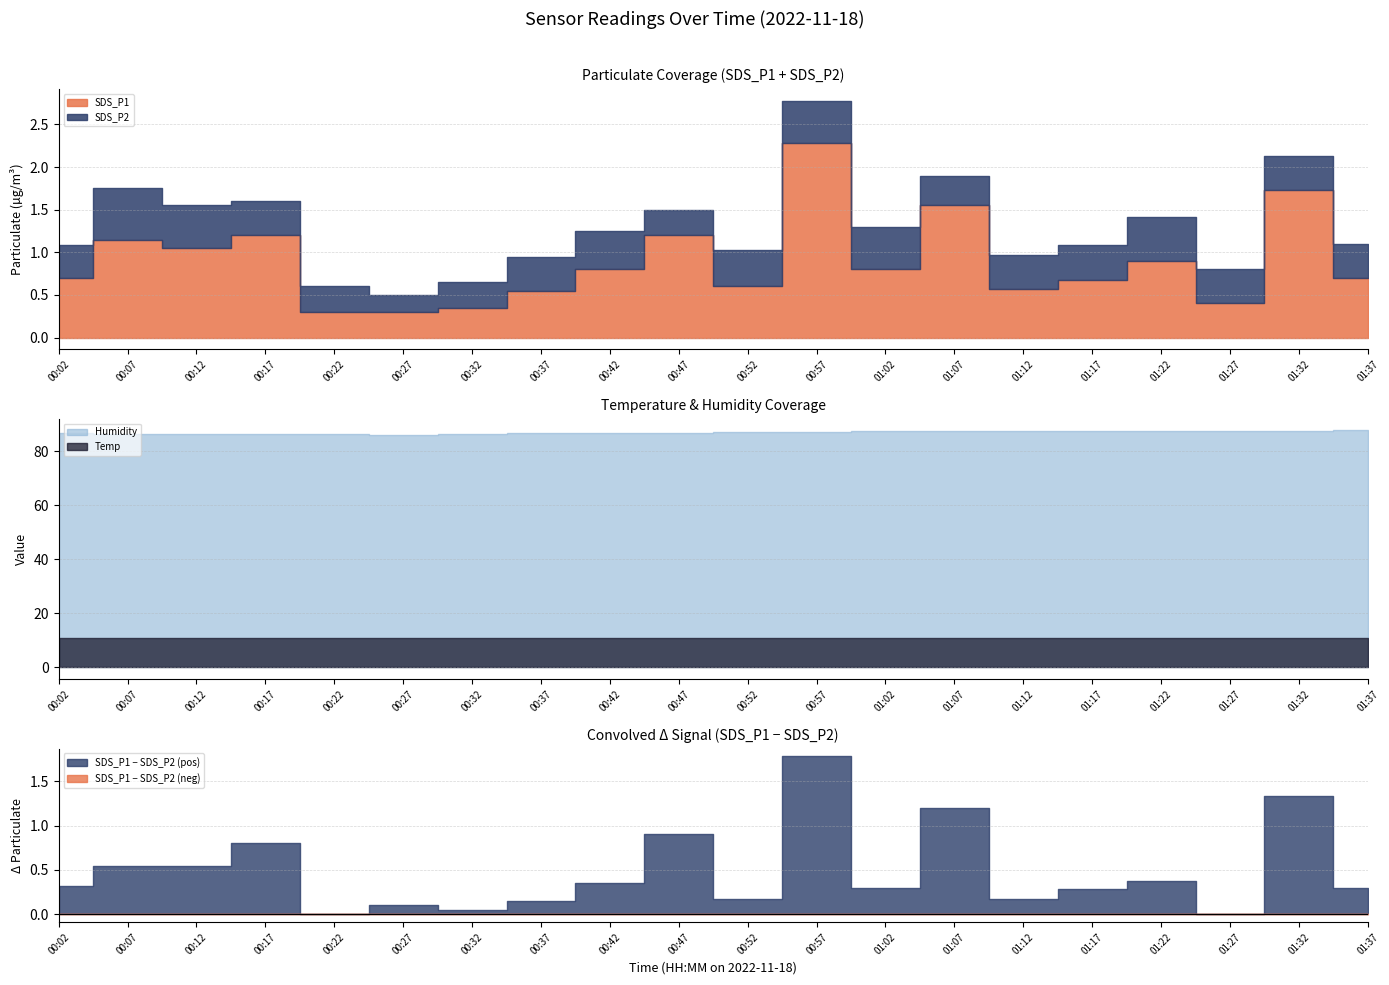

What is the sum of all Humidity values?

1737.7